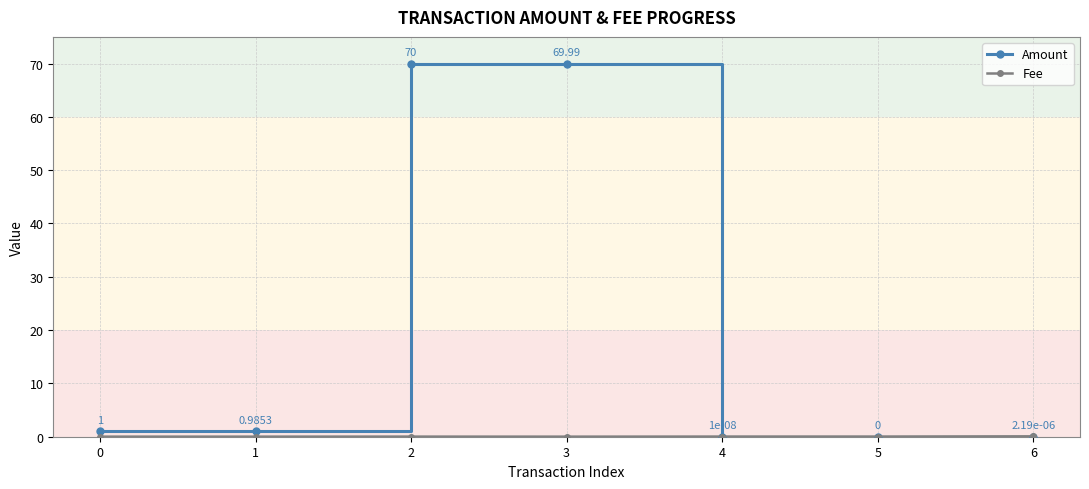

At how many categories does at least one series exceed 0?

7